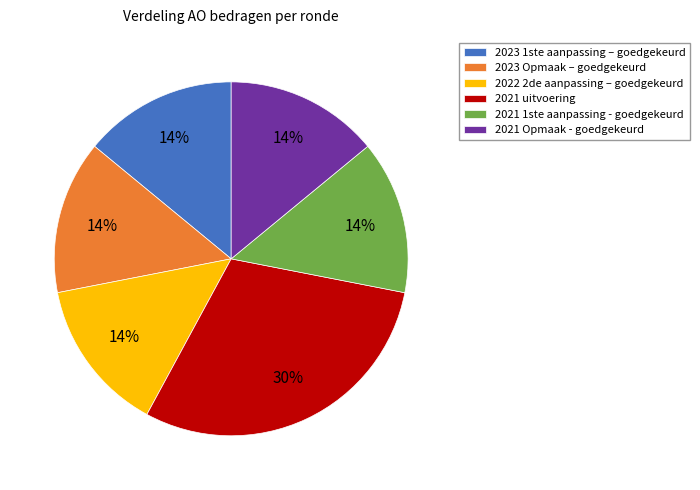

Does 2023 Opmaak – goedgekeurd account for over 50% of the chart?

No